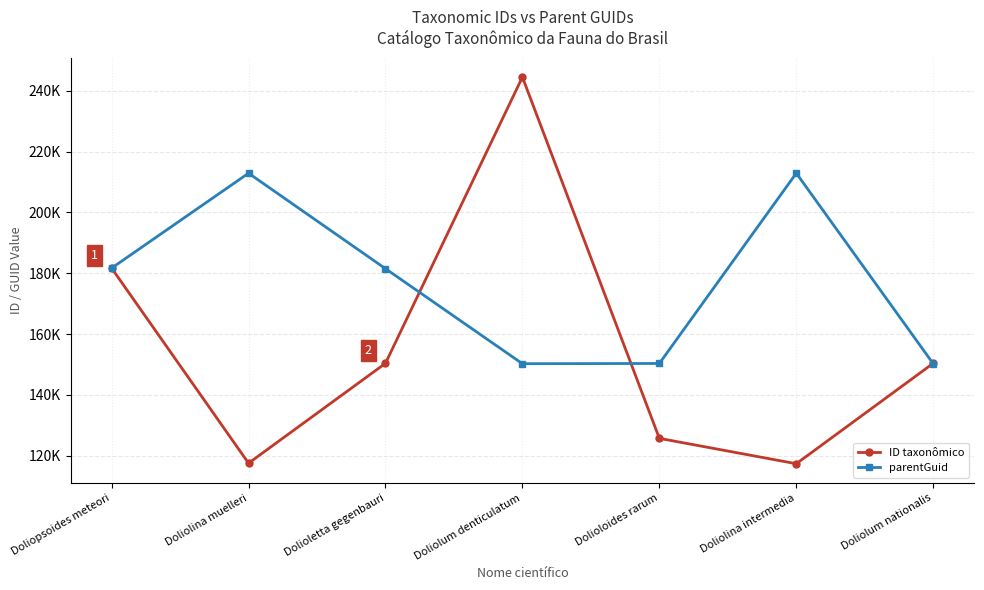

The parentGuid series shows 202593 at Doliolum nationalis. True or false?

False